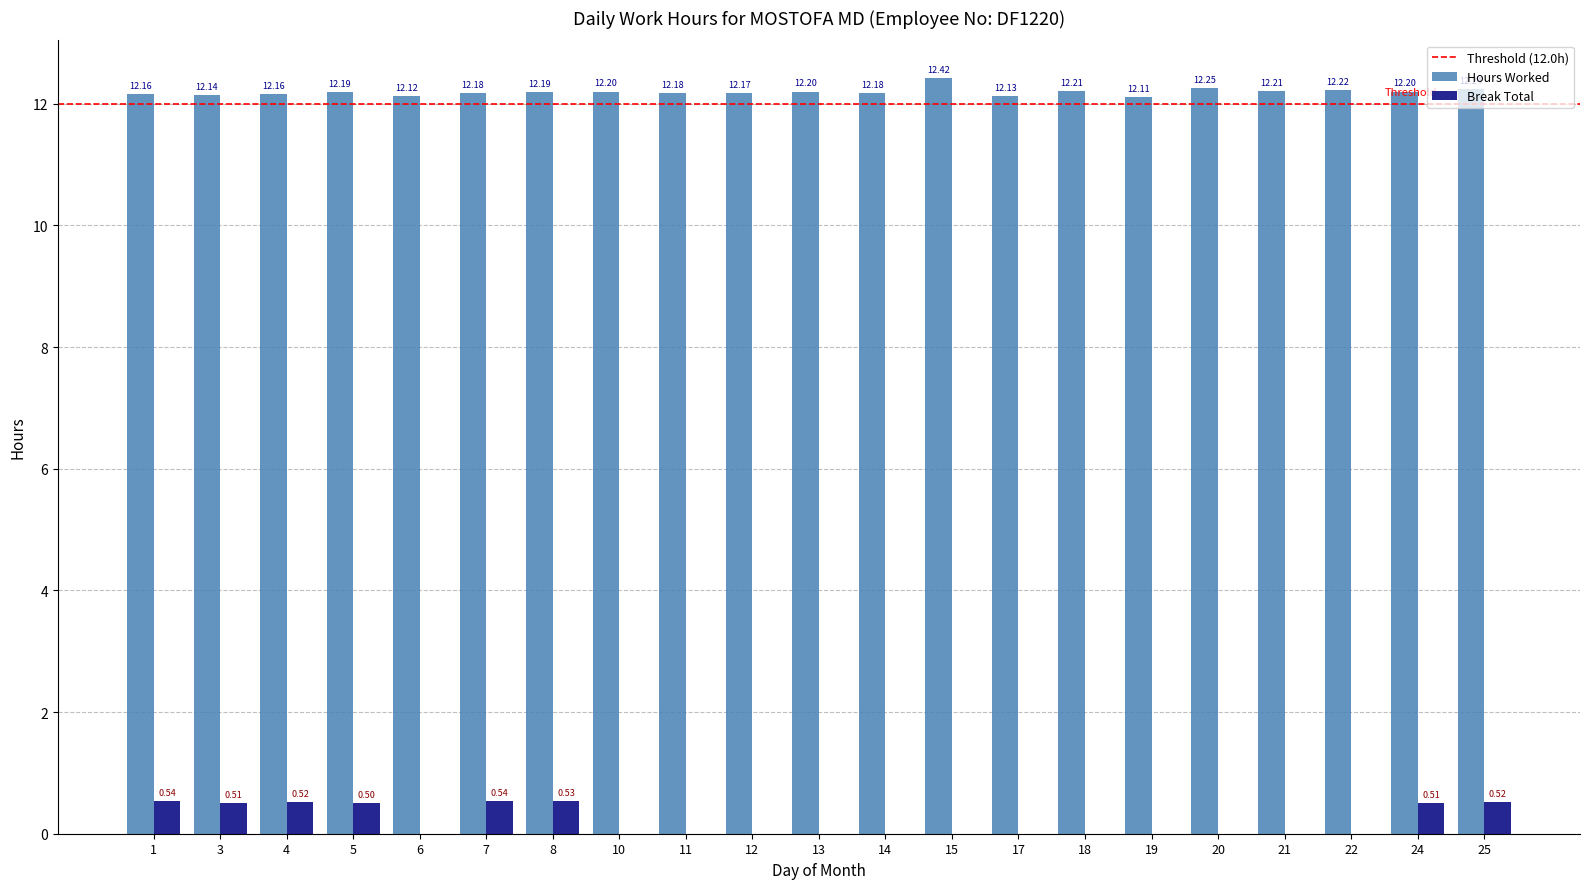

Which series has the largest range (max minus min)?

Break Total